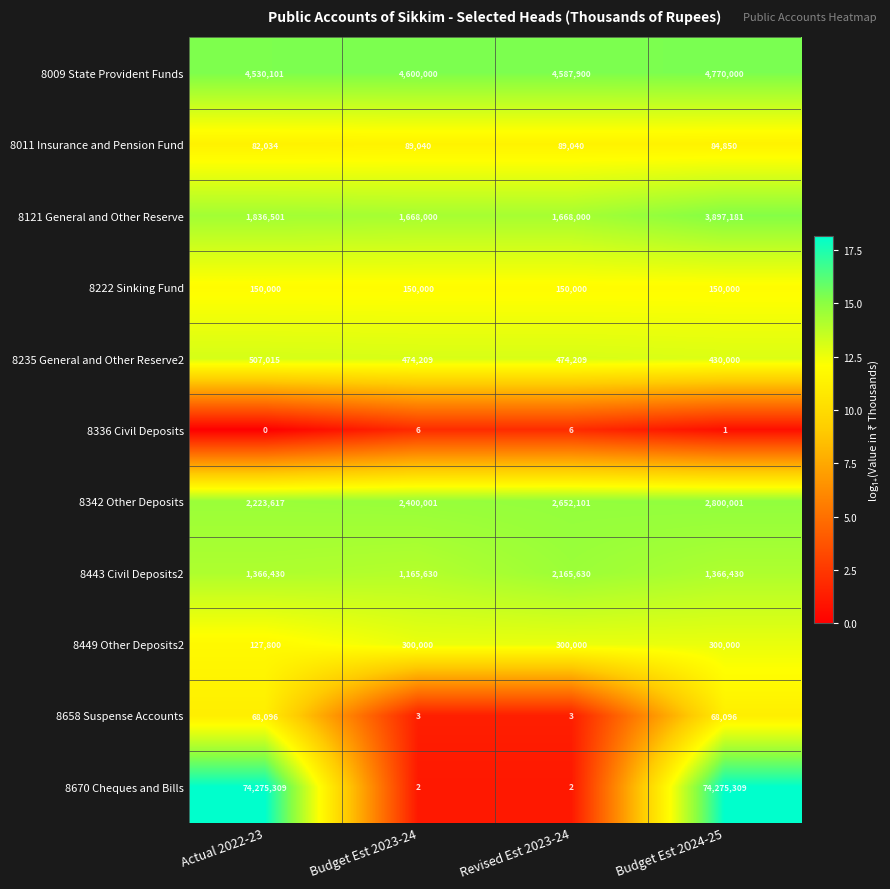

What is the spread (max minus min) of values at Budget Est 2023-24?

4599998